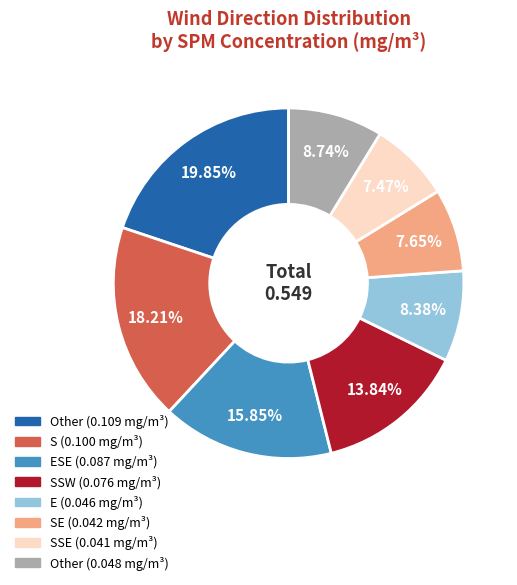

To the nearest percent, what is the difference between the largest and smallest slice percentages?

12%